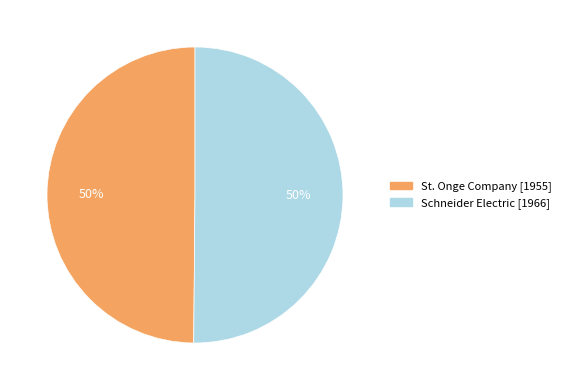

Combined, do St. Onge Company [1955] and Schneider Electric [1966] account for over 50%?

Yes